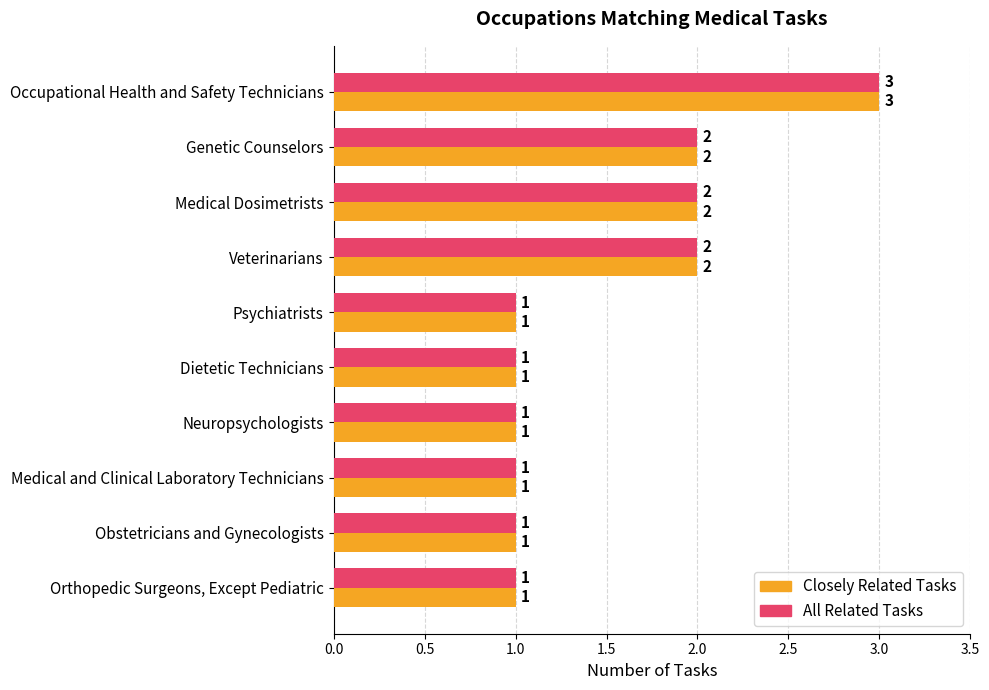

What is the lowest value of the All Related Tasks series?

1